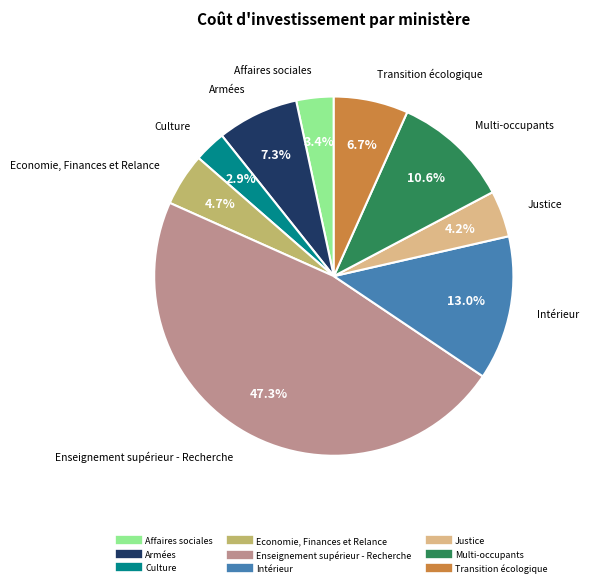

How many segments does this pie chart have?

9